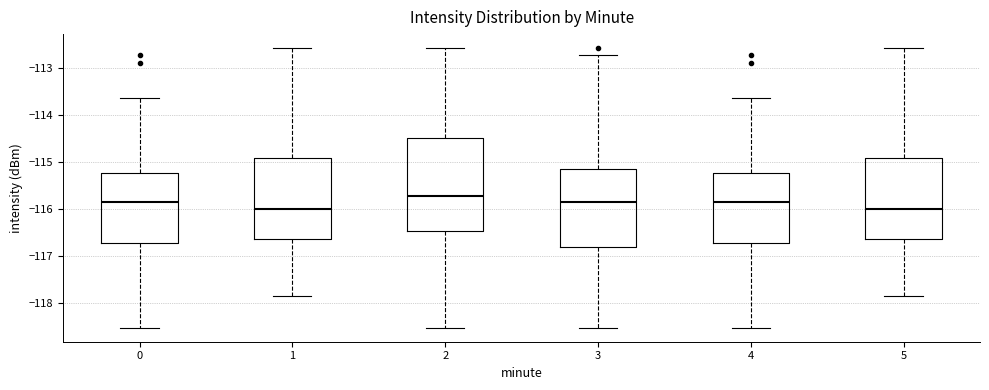

Comparing the boxes themselves (not the whiskers), which one is the tallest?

2